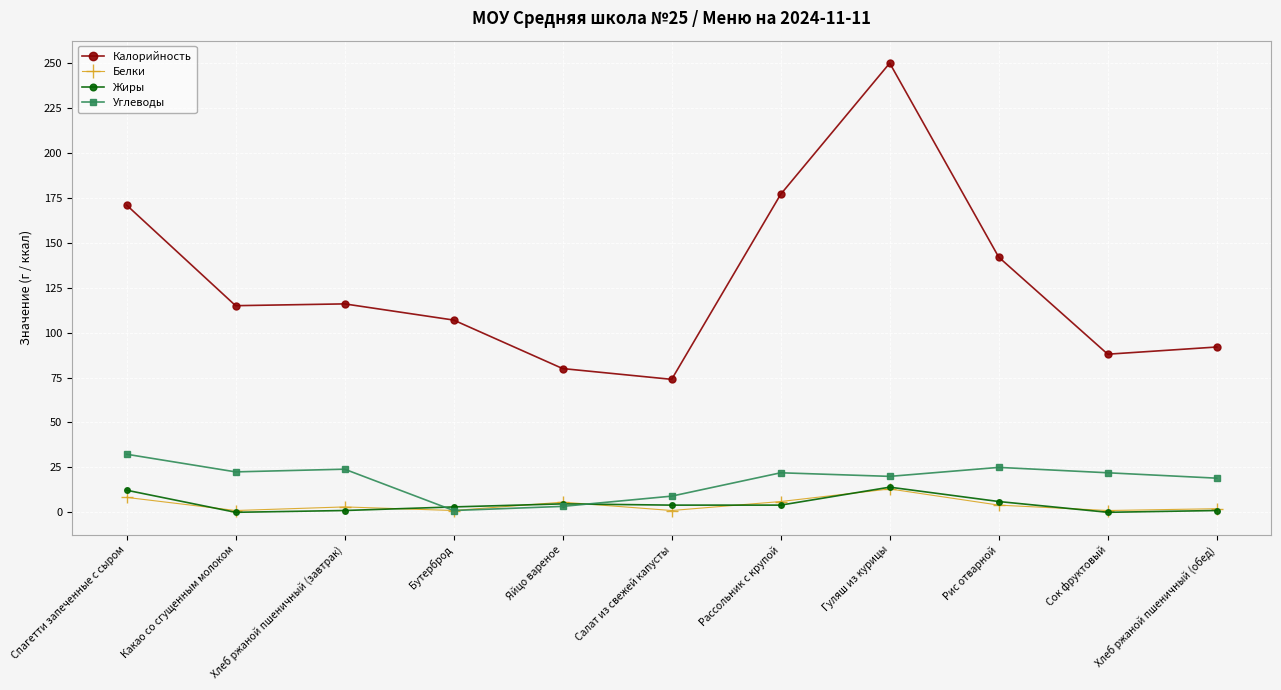

The value of Калорийность at Гуляш из курицы is 419.0. True or false?

False